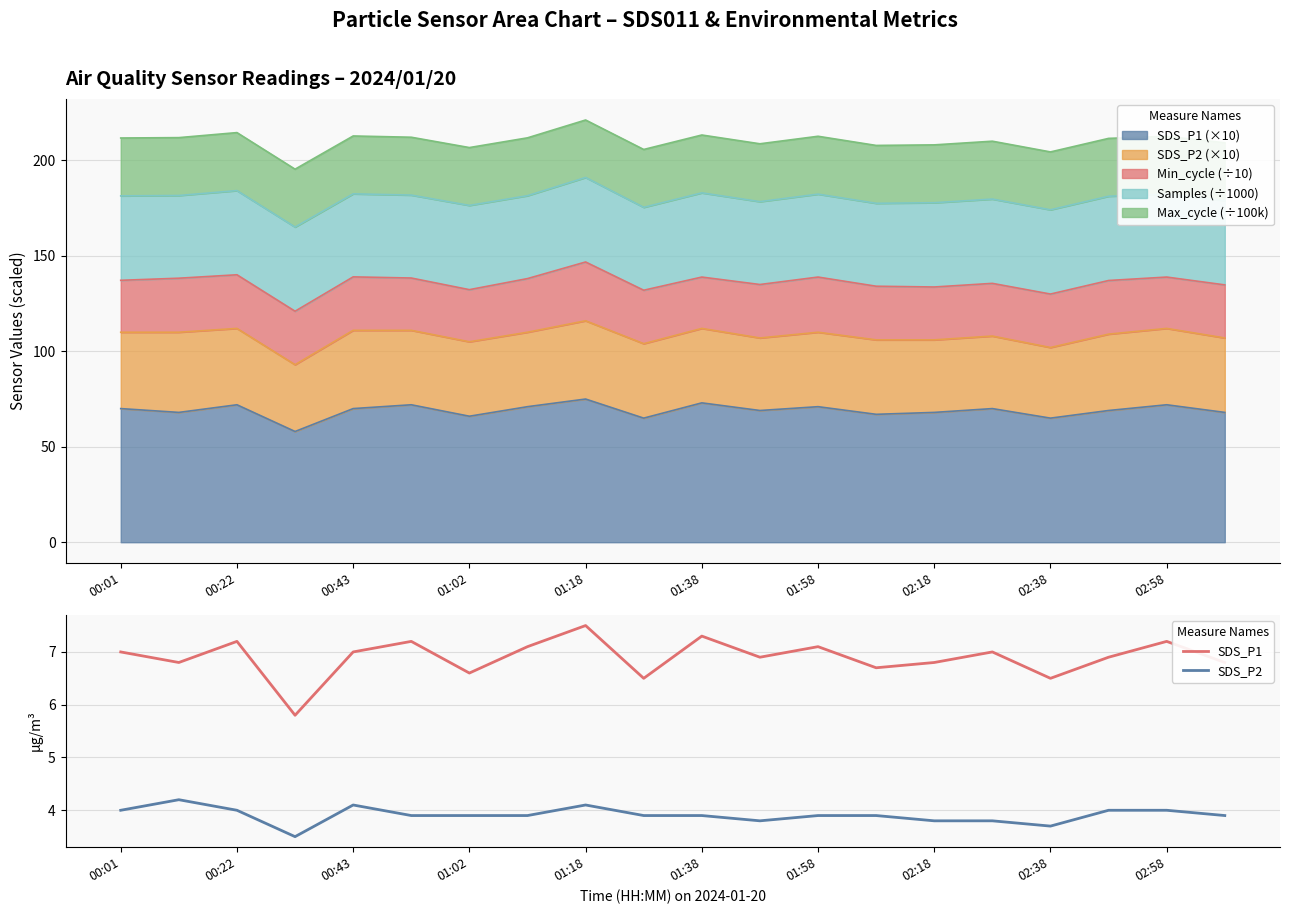

True or false: SDS_P1 and SDS_P2 cross at least once.

False